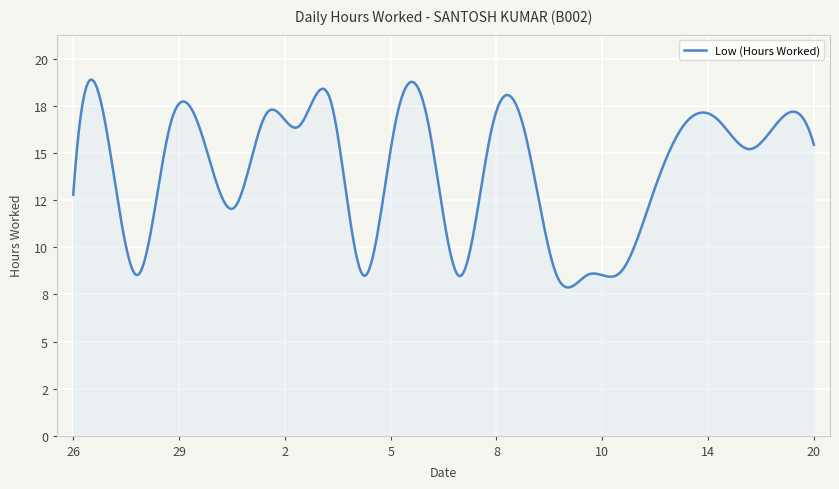

What is the average value?

14.0